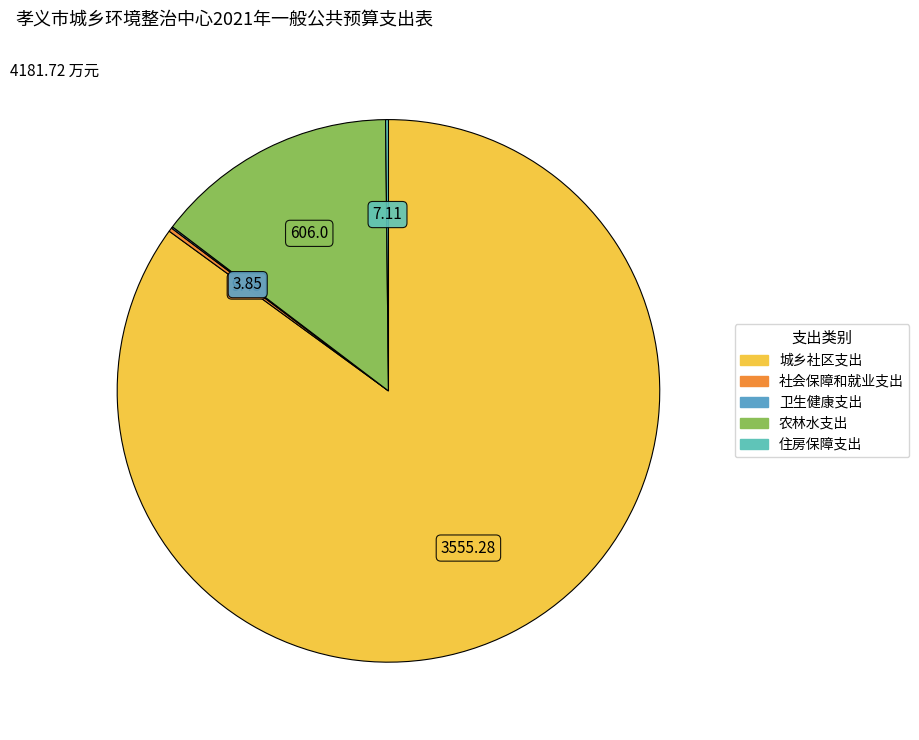

How many slices are in this pie chart?

5